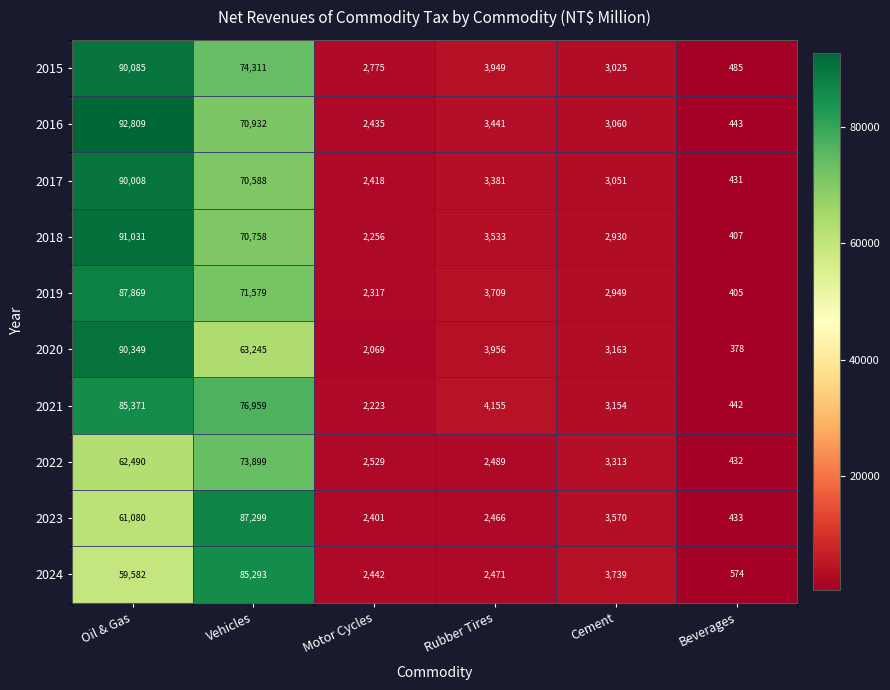

Which category has the highest value across all series?

Oil & Gas